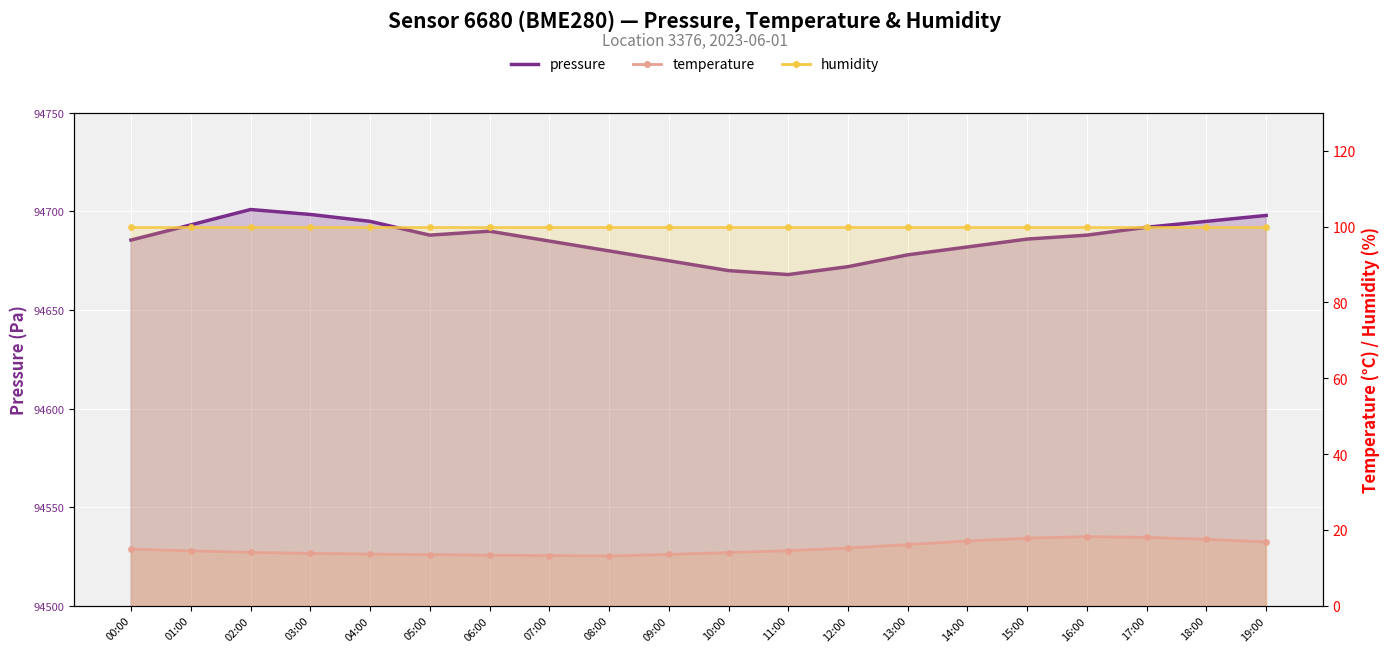

What is the total value across all series at 18:00?

94812.5